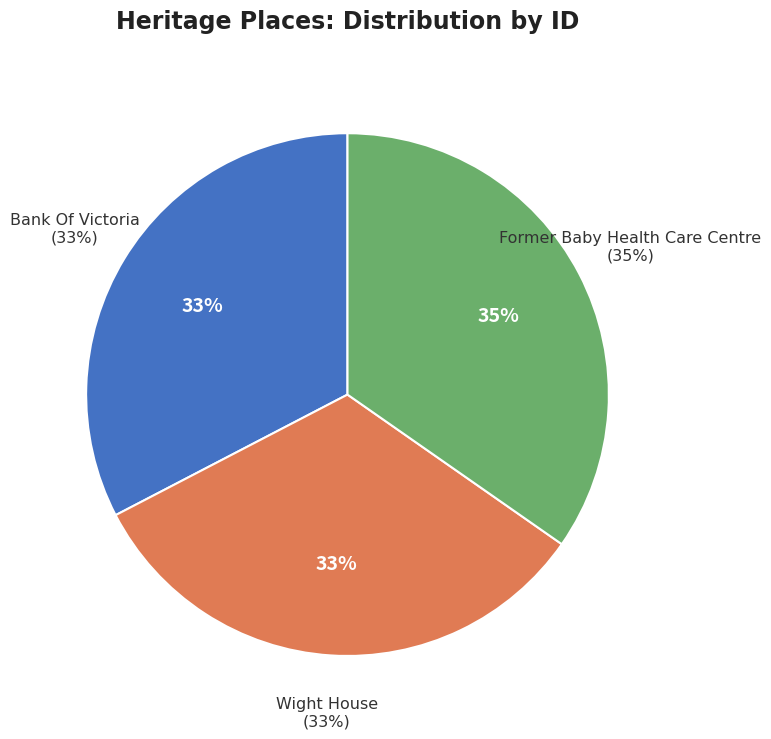

Count the number of slices in the pie.

3